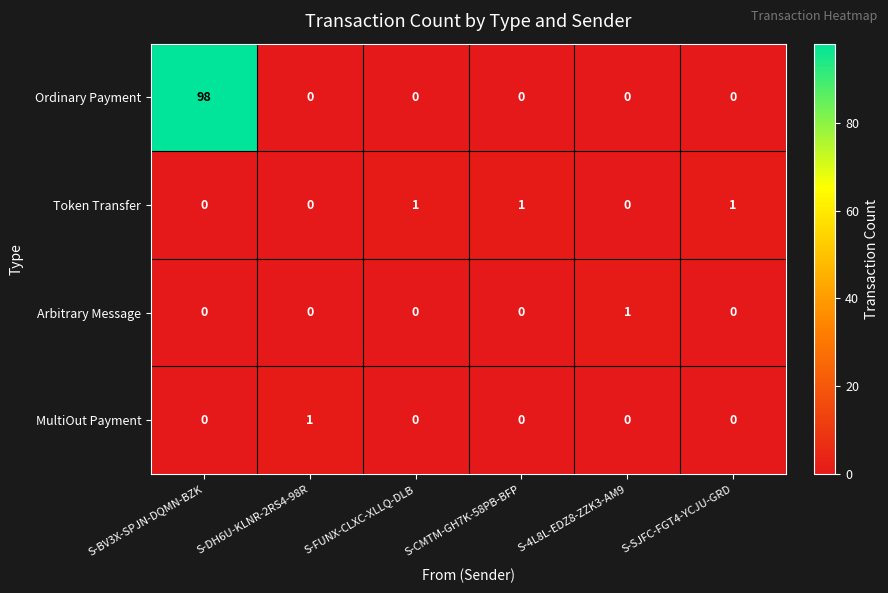

Which category has the highest value in the MultiOut Payment series?

S-DH6U-KLNR-2RS4-98R